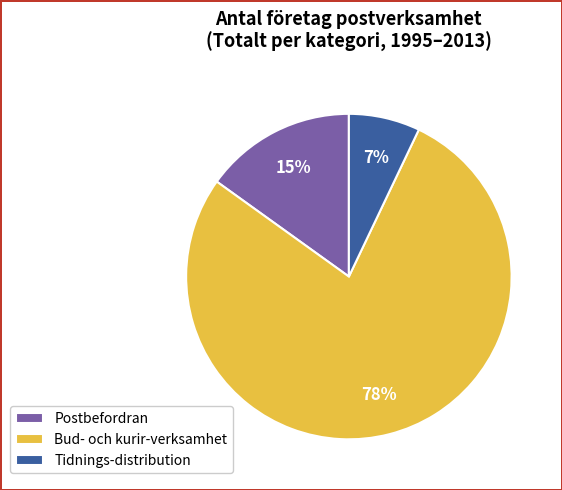

Is Bud- och kurir-verksamhet the majority of the pie?

Yes